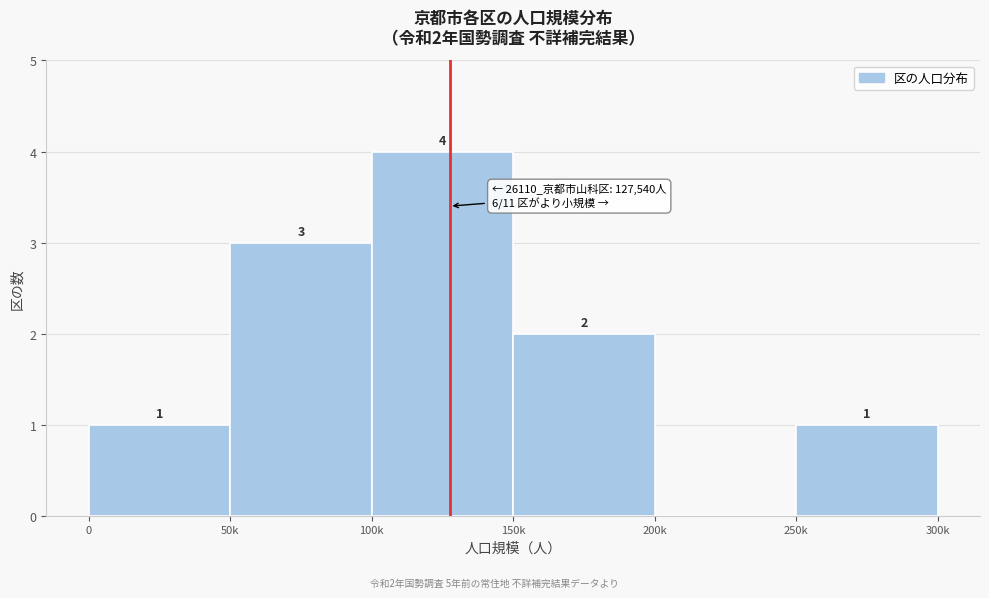

Reading left to right, transcribe all the data shown in this chart.

0=1	50k=3	100k=4	150k=2	200k=0	250k=1